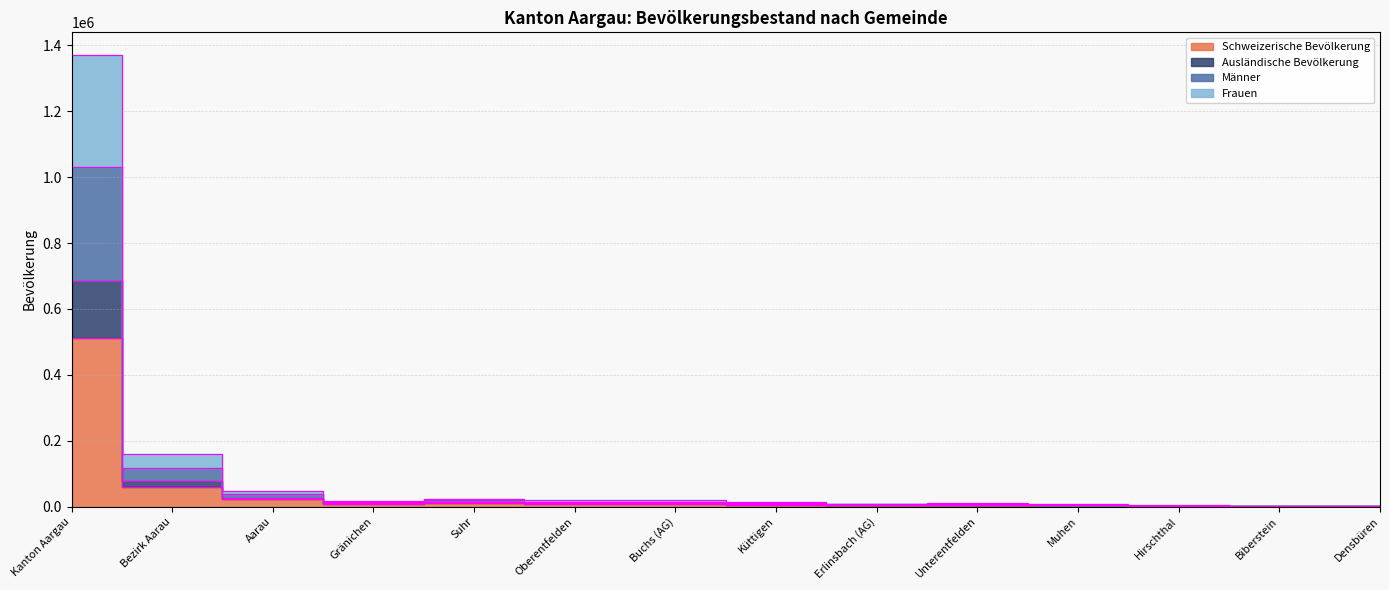

Does the chart have visible grid lines?

Yes